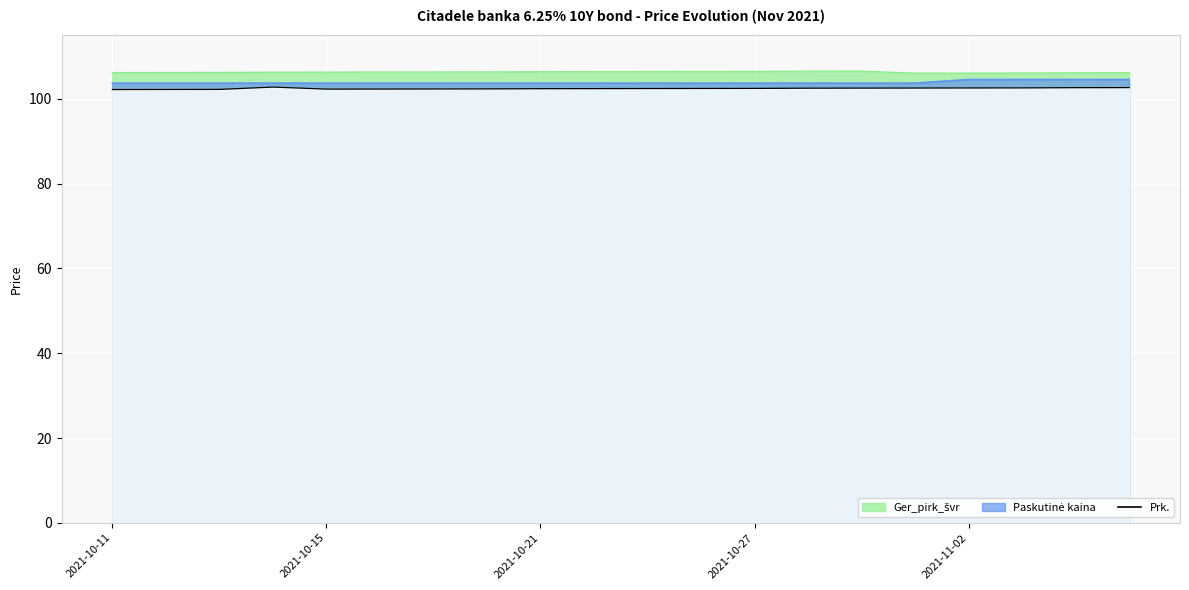

What is the minimum value shown in the chart?

102.2